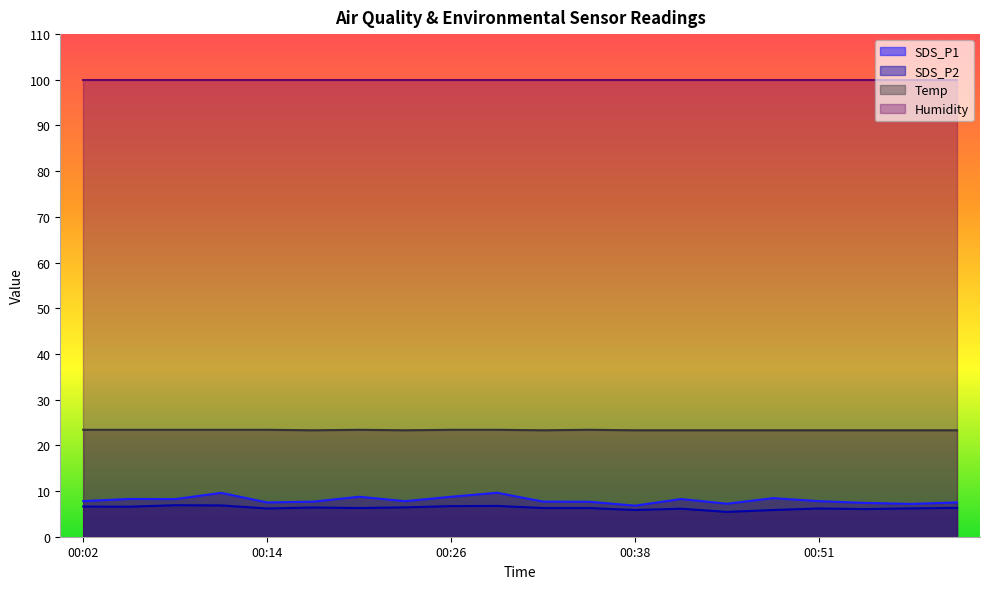

What is the label of the 5th point from the left?

00:14